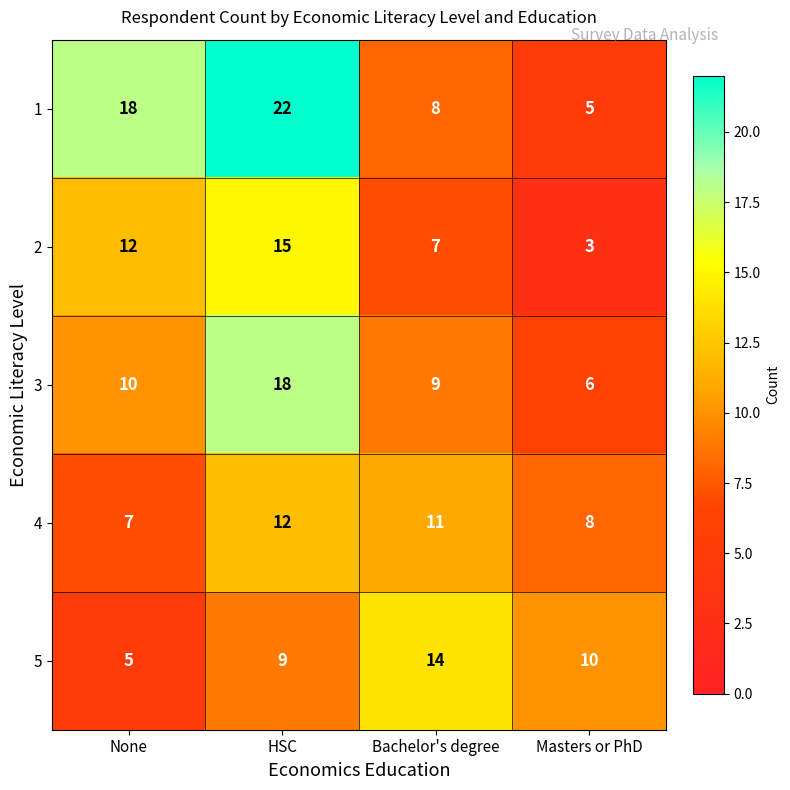

What is the minimum value shown in the chart?

3